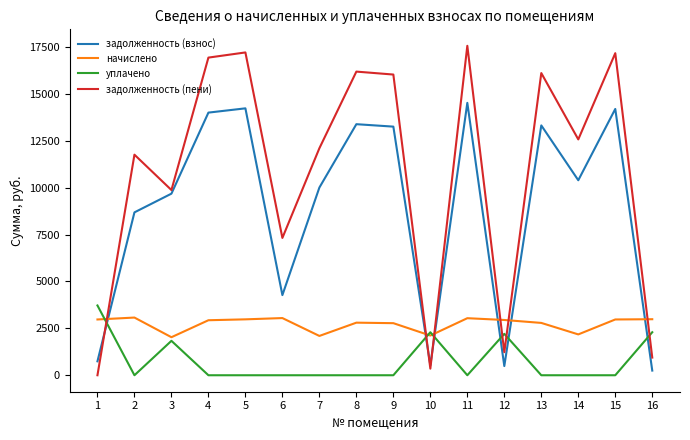

After their last crossing, which series has the higher values: задолженность (взнос) or начислено?

начислено